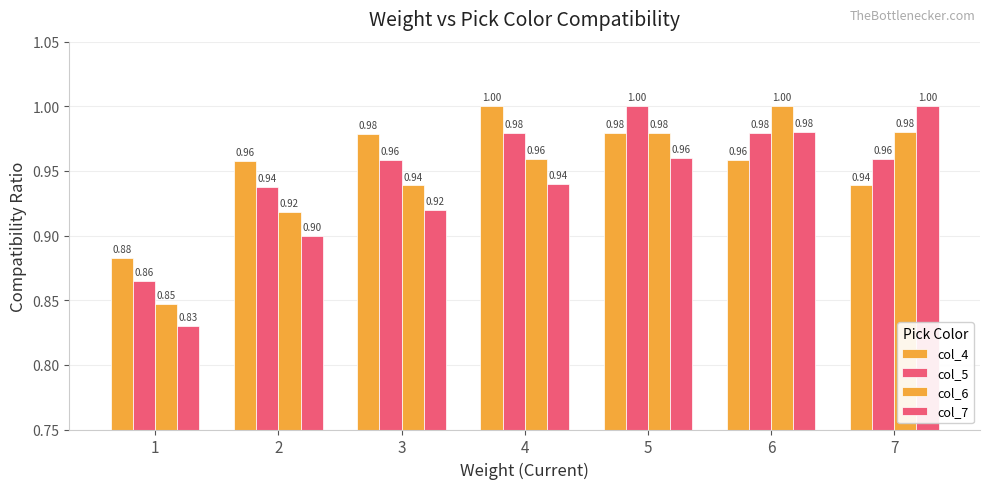

Reading left to right, list all the values displayed in this chart.

col_4: 1=0.9	2=1.0	3=1.0	4=1.0	5=1.0	6=1.0	7=0.9
col_5: 1=0.9	2=0.9	3=1.0	4=1.0	5=1.0	6=1.0	7=1.0
col_6: 1=0.8	2=0.9	3=0.9	4=1.0	5=1.0	6=1.0	7=1.0
col_7: 1=0.8	2=0.9	3=0.9	4=0.9	5=1.0	6=1.0	7=1.0